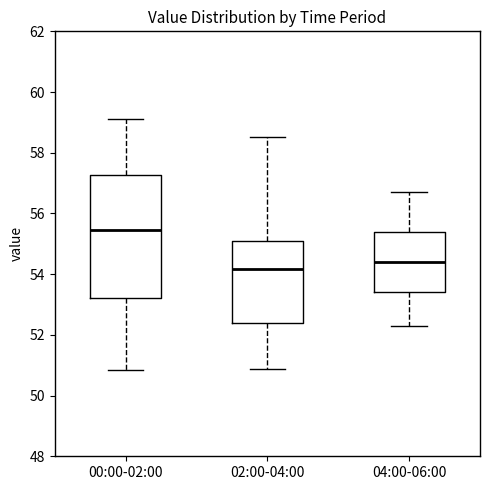

Reading left to right, transcribe this box plot: for each box, give where its median line is, the range the box spans, and where its two whiskers end, as read against the y-axis. The values are not printed on the chart, so give them approximately, as read against the axis.

00:00-02:00: median 55.4, box 53.2 to 57.2, whiskers 50.8 to 59.2
02:00-04:00: median 54.2, box 52.4 to 55.2, whiskers 50.8 to 58.6
04:00-06:00: median 54.4, box 53.4 to 55.4, whiskers 52.4 to 56.8